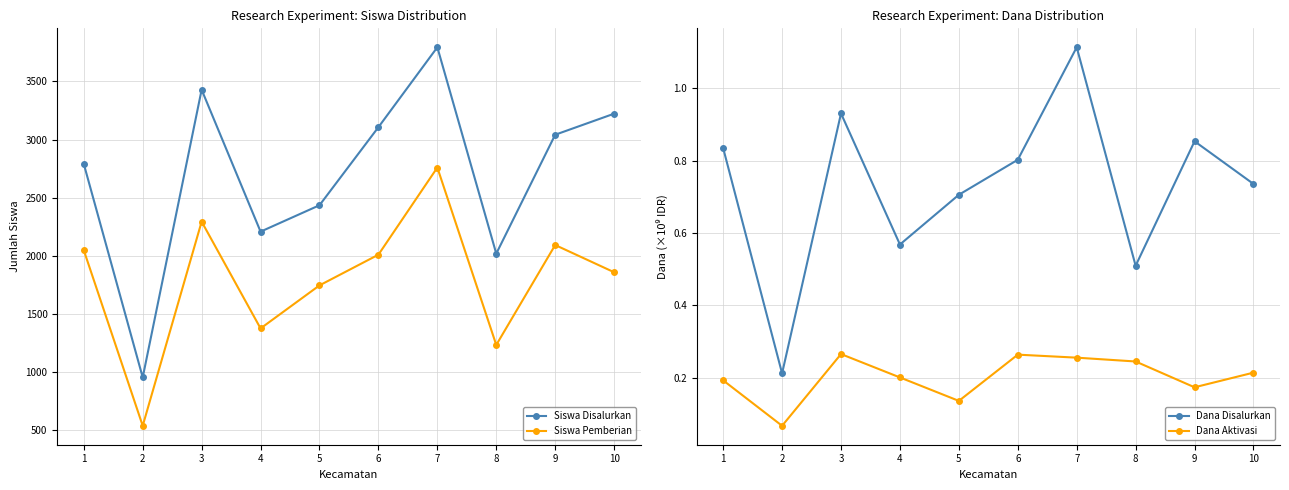

In Siswa Pemberian, how many points are lower than both neighbors (excluding endpoints)?

3